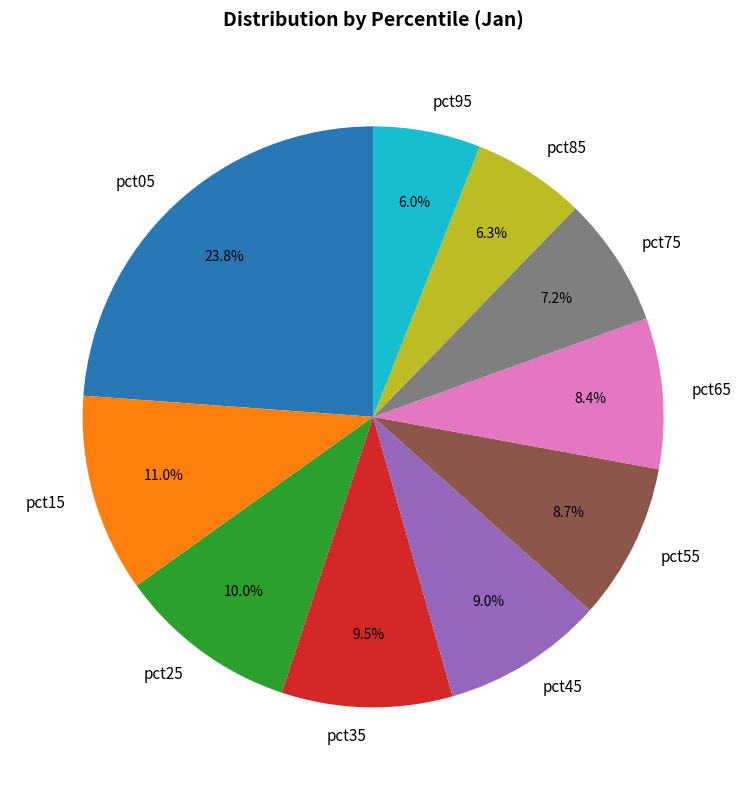

What percentage is the pct85 slice, to the nearest percent?

6%